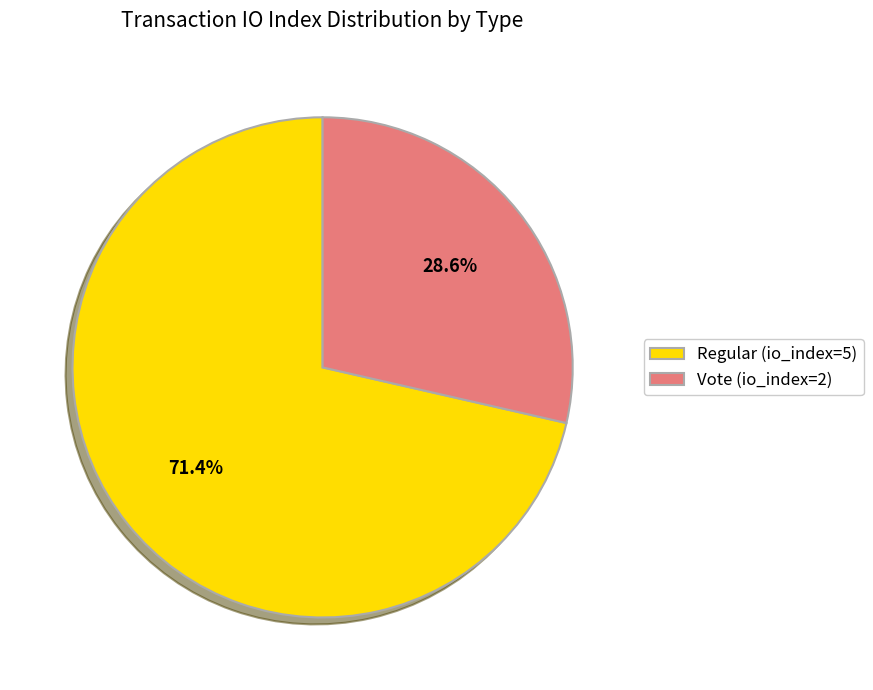

What is the ratio of the value at Vote (io_index=2) to the value at Regular (io_index=5)?

0.4